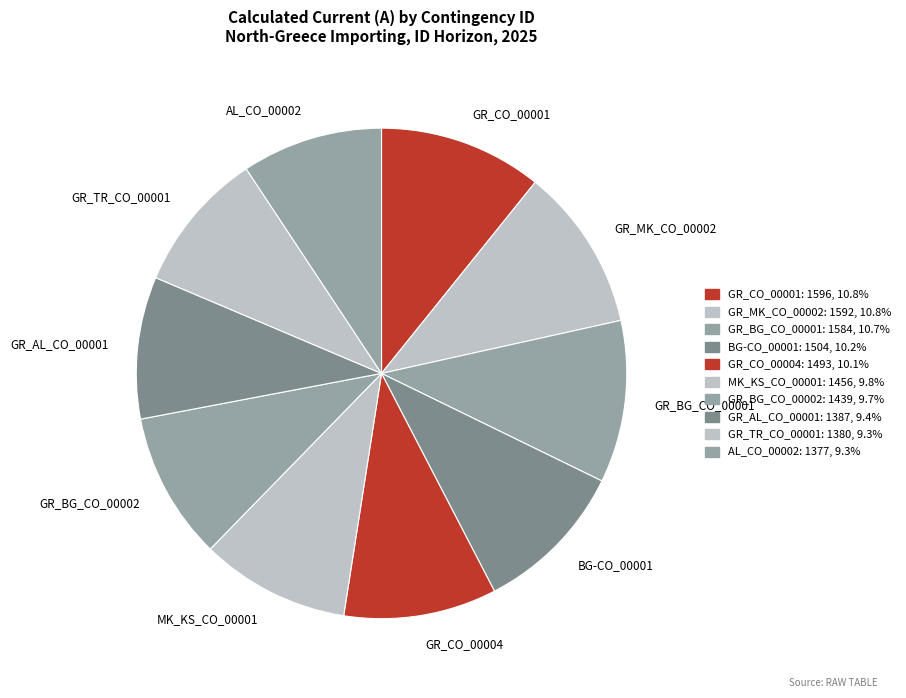

Is there a majority slice in this chart?

No